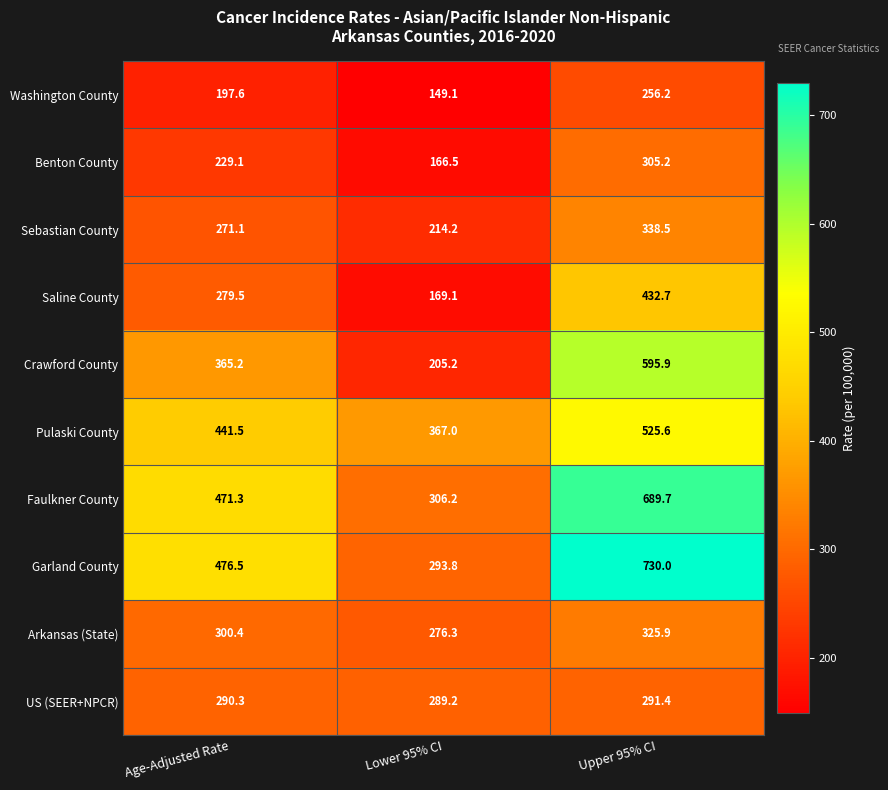

The Washington County series shows 438.5 at Upper 95% CI. True or false?

False